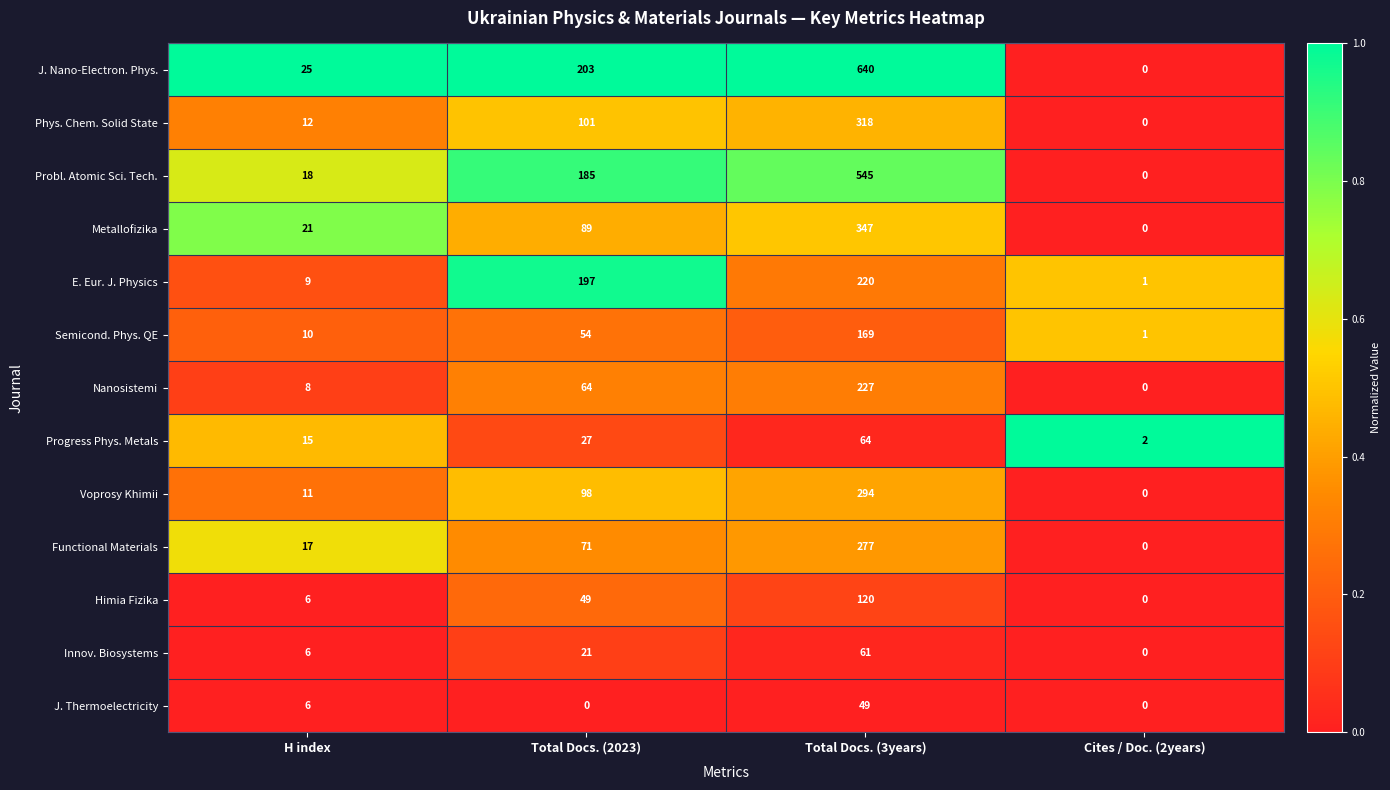

The Phys. Chem. Solid State series shows 318 at Total Docs. (3years). True or false?

True